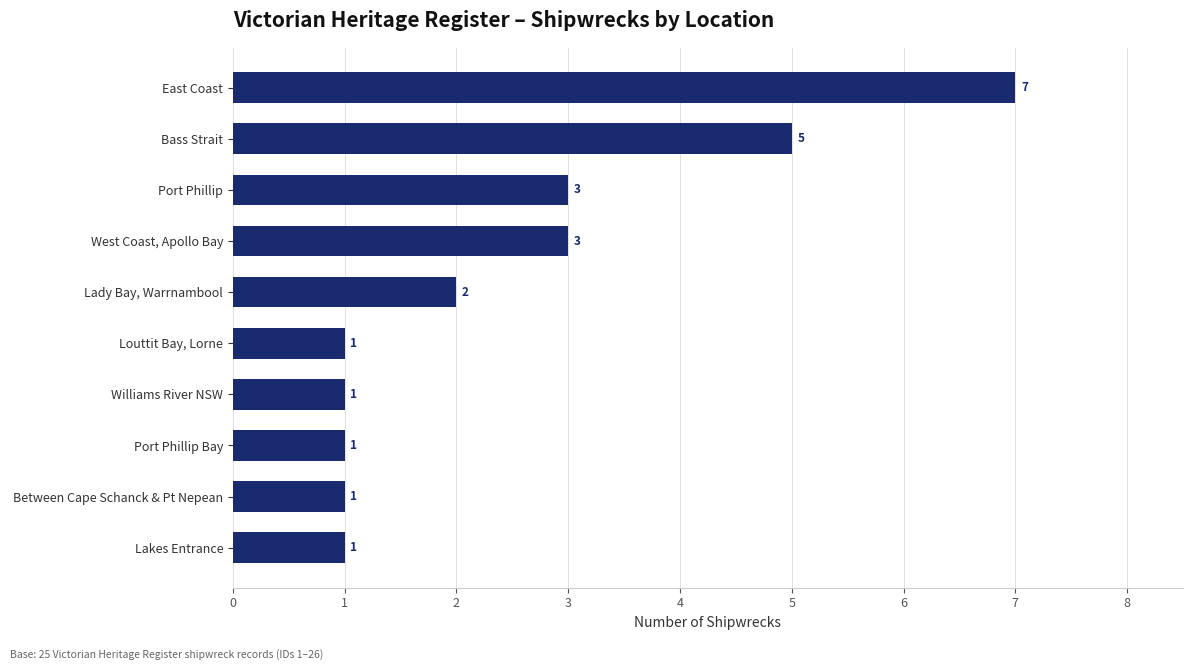

What value does the data have at East Coast?

7